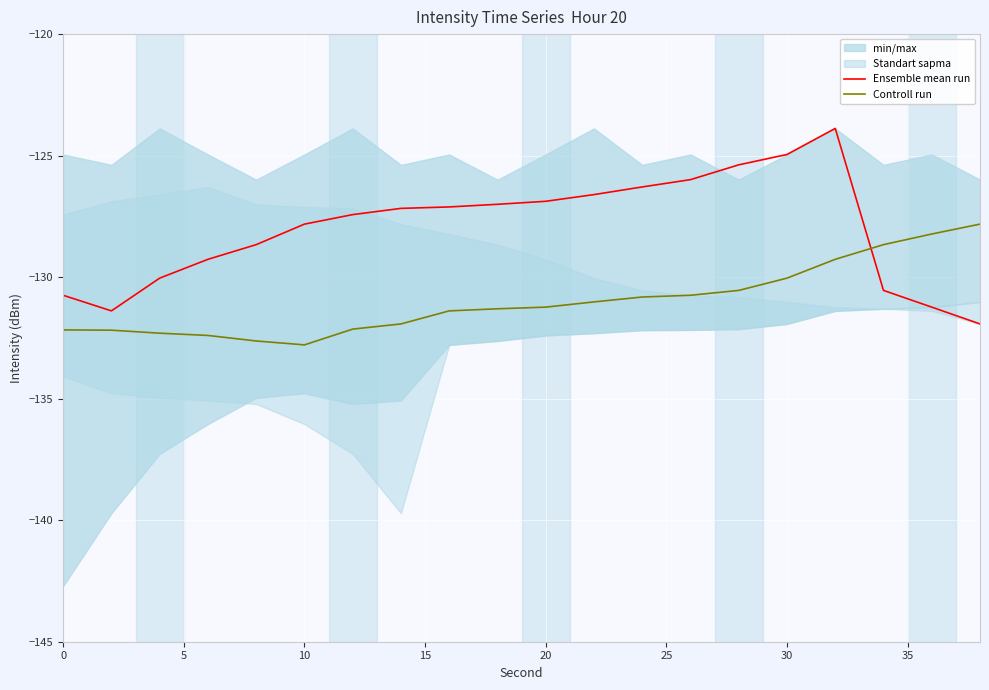

What is the minimum value shown in the chart?

-132.8